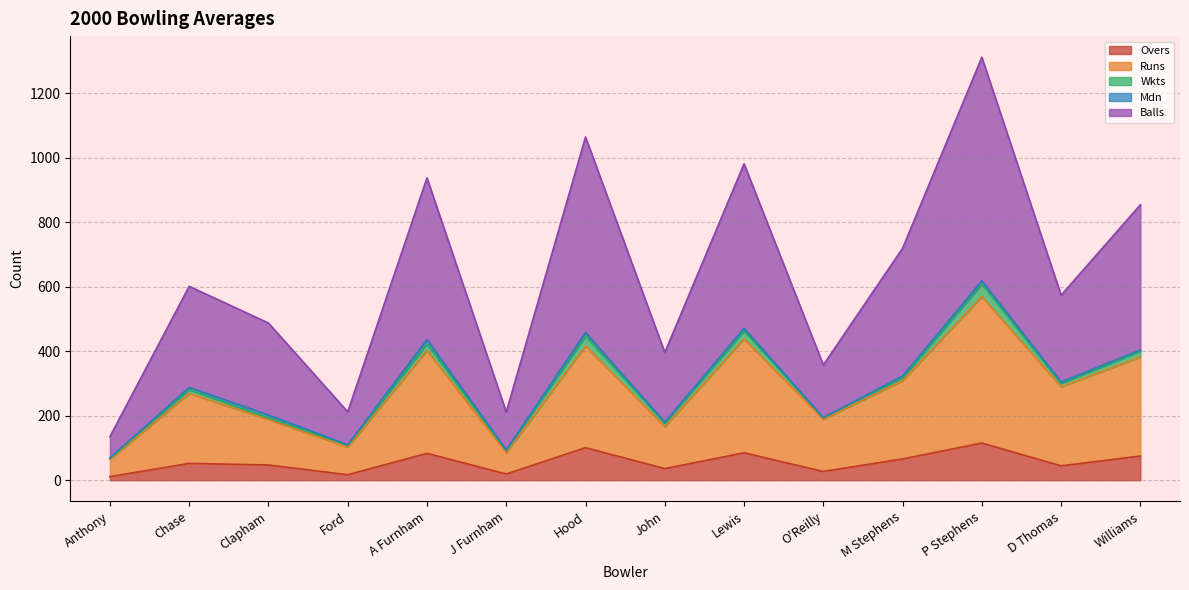

At which category is the sum across all series the highest?

P Stephens